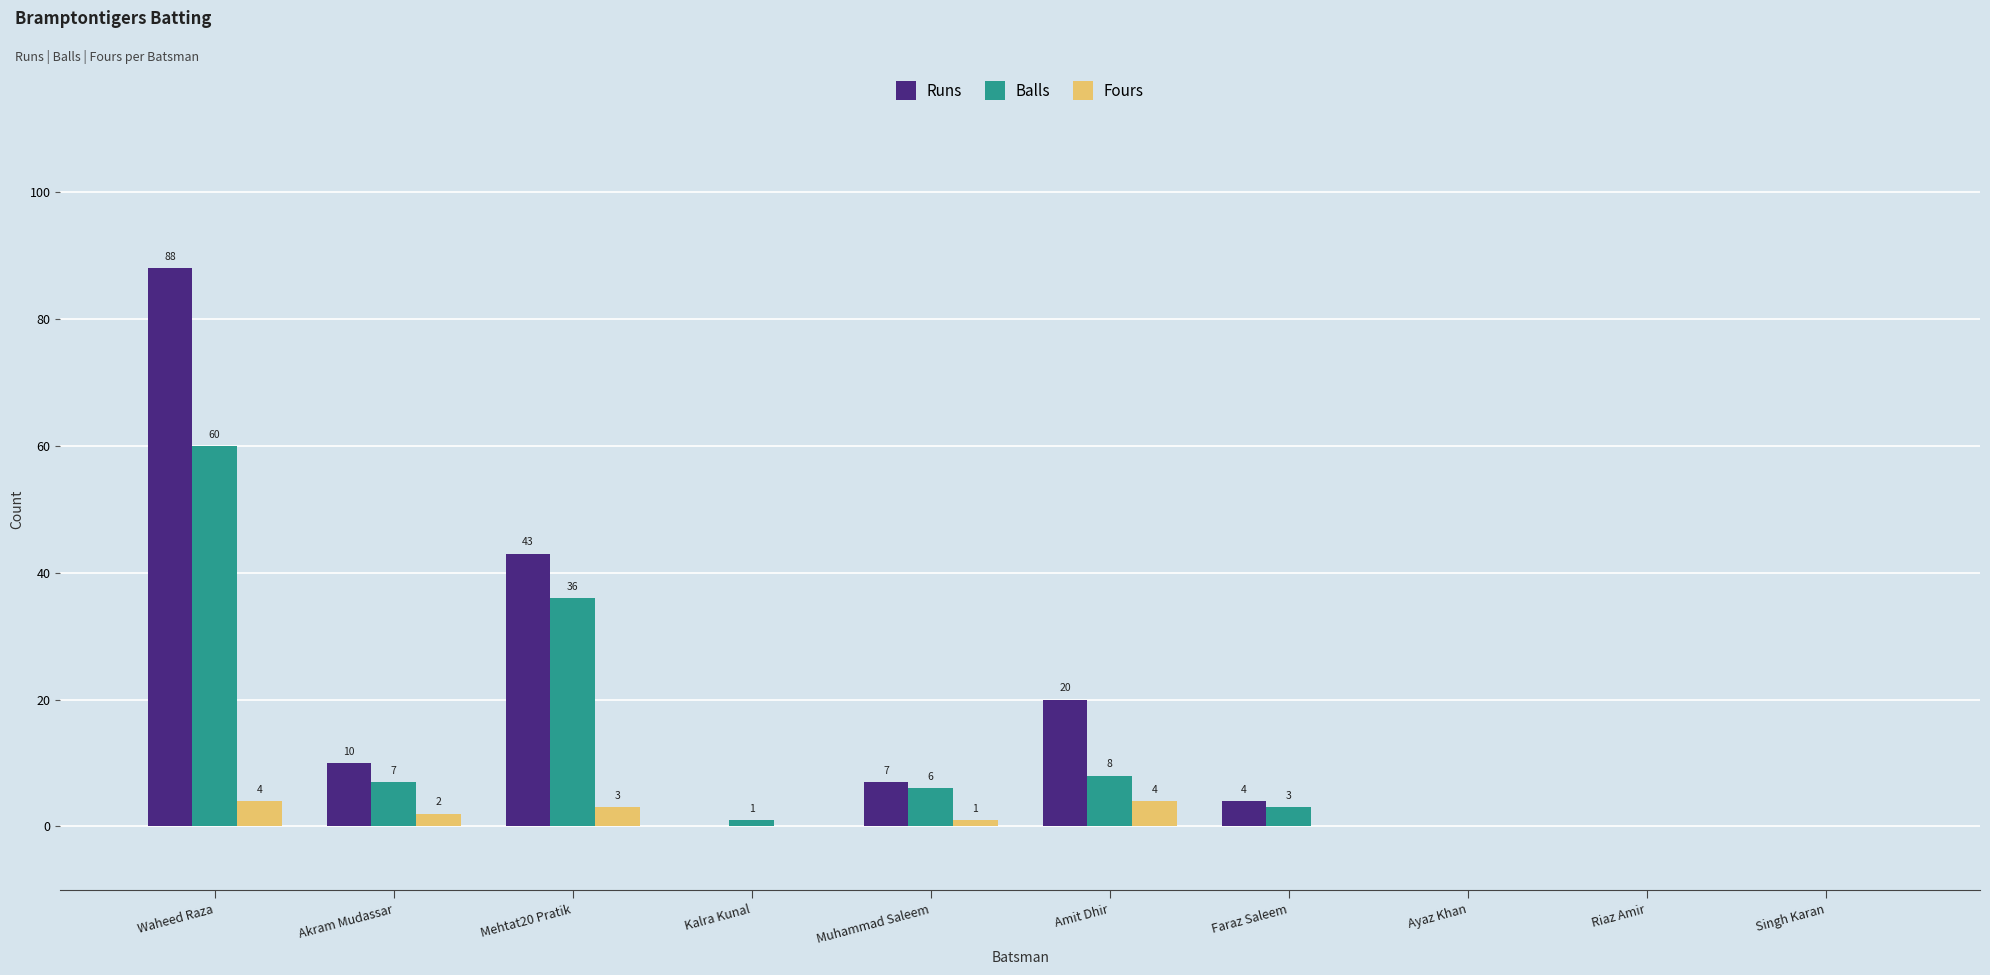

Count the number of categories in the chart.

10